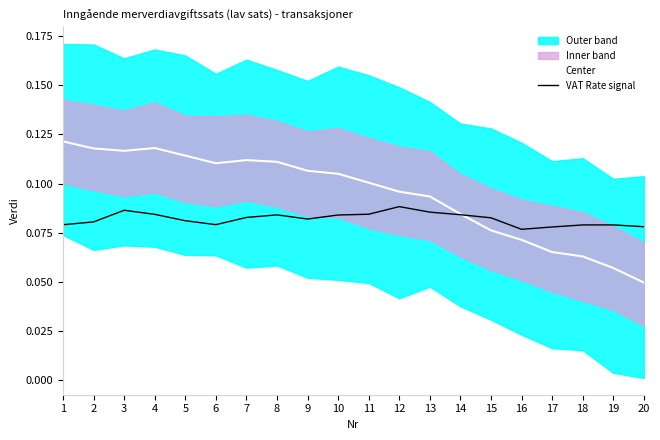

The value of VAT Rate signal at 18 is 0.1. True or false?

False